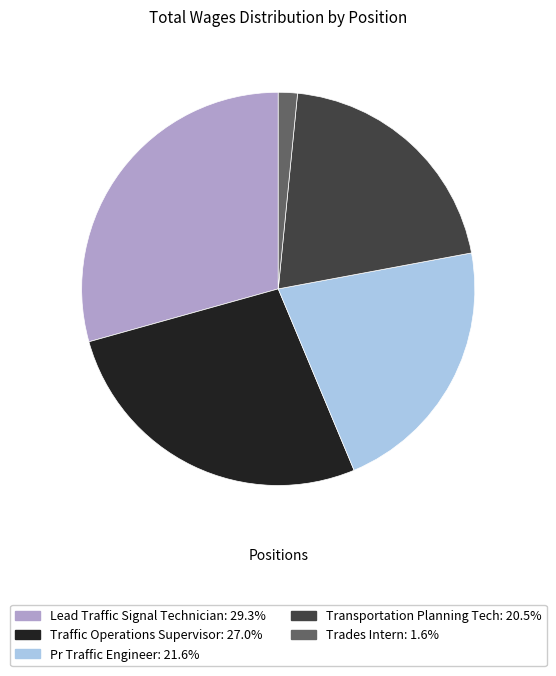

Do Pr Traffic Engineer and Trades Intern together represent more than half of the pie?

No